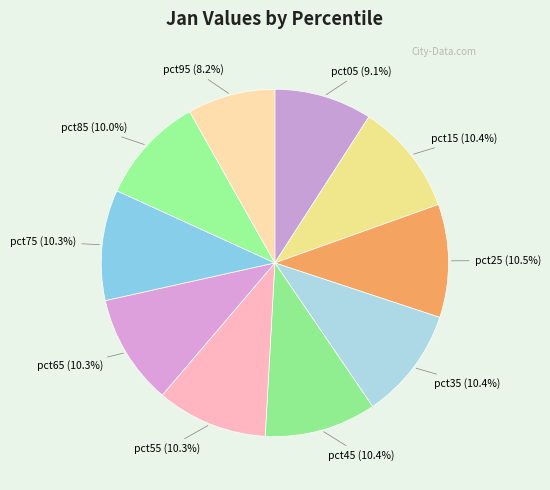

True or false: pct75 accounts for 22% of the total.

False